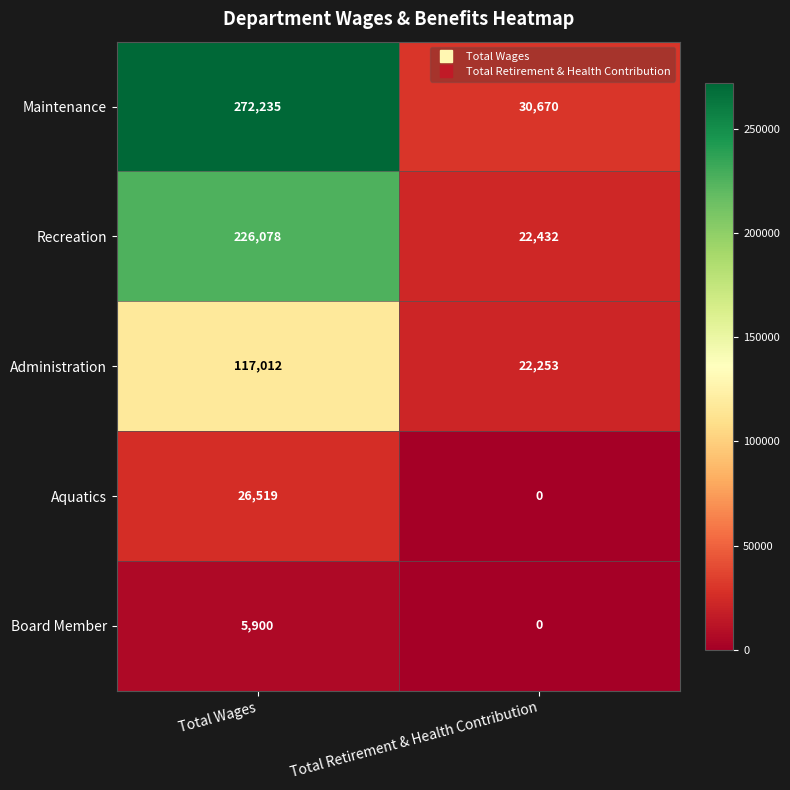

Which series has the largest total across all categories?

Maintenance